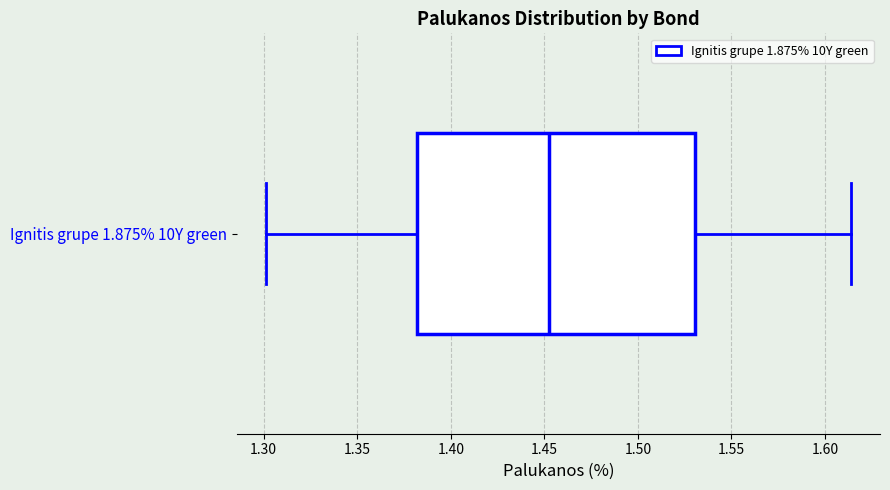

Where does the right whisker of the box for Ignitis grupe 1.875% 10Y green end on the x-axis? The values are not printed on the chart, so give them approximately, as read against the axis.

1.615